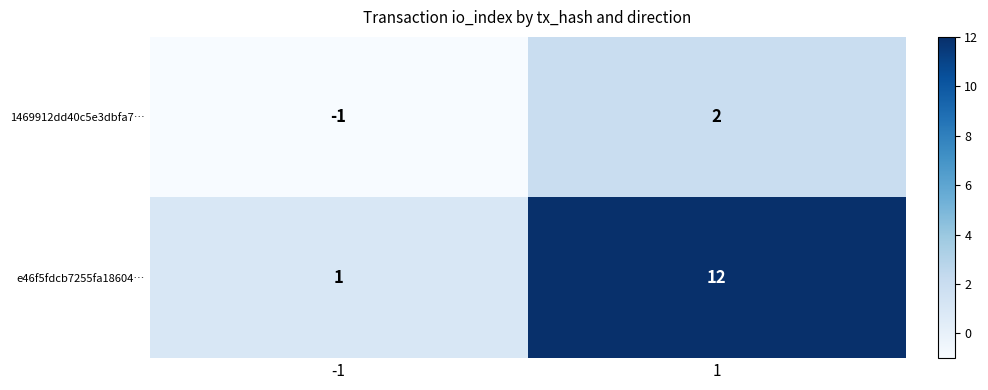

Which series has the largest range (max minus min)?

e46f5fdcb7255fa18604…